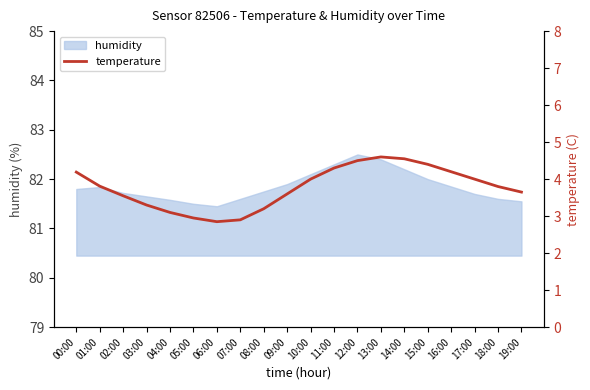

What is the difference between the values at 06:00 and 12:00?

1.6